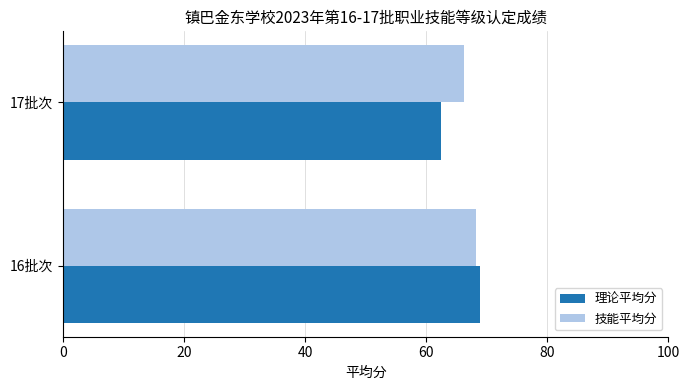

What is the smallest value displayed?

62.4